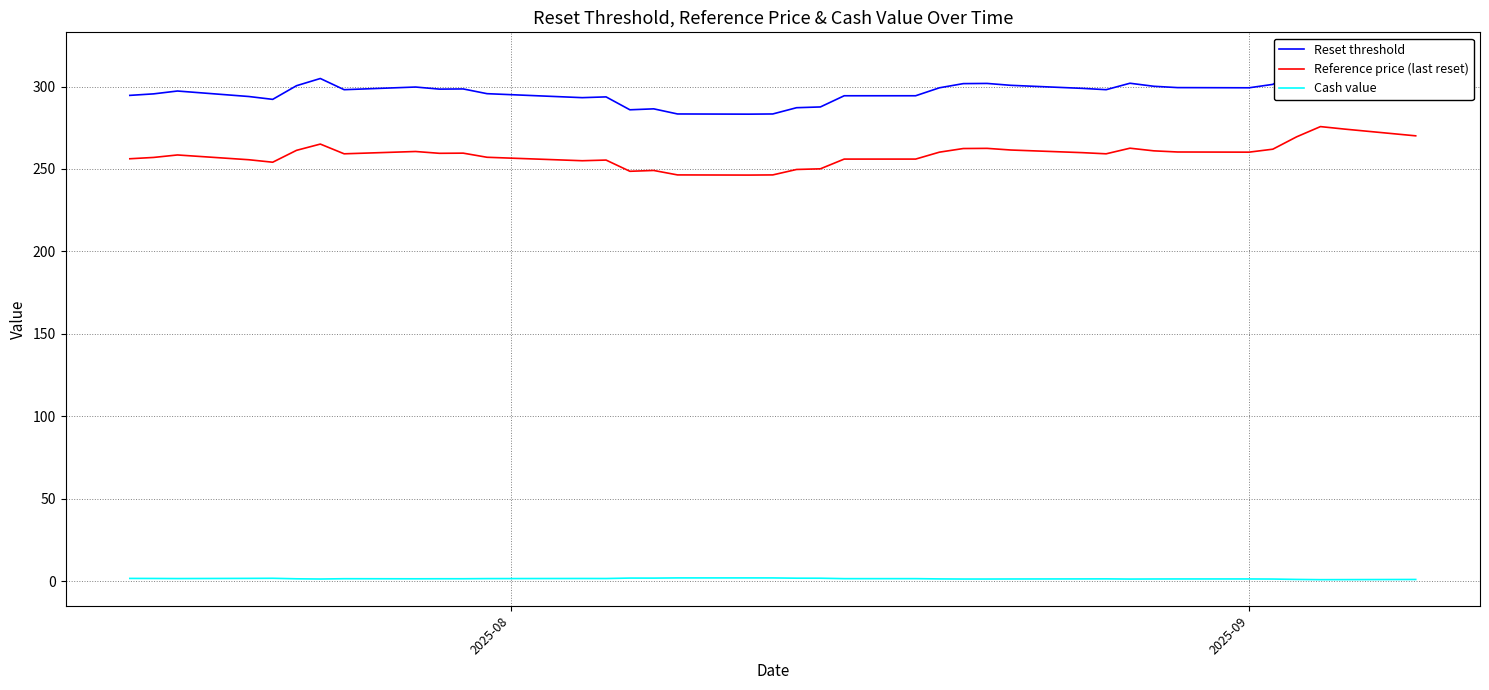

Reading right to left, list all the values displayed in this chart.

Reset threshold: 310.6	315.3	317.1	309.9	301.3	299.2	299.3	300.1	302.0	298.1	298.9	300.7	301.9	301.8	299.2	294.4	294.4	287.6	287.2	287.2	283.4	283.2	283.4	286.5	285.9	293.7	293.2	295.7	298.5	298.4	299.7	298.1	304.9	300.5	292.2	293.9	297.3	295.6	294.6
Reference price (last reset): 270.1	274.2	275.7	269.5	262.0	260.2	260.3	261.0	262.6	259.2	259.9	261.5	262.5	262.4	260.2	256.0	256.0	250.1	249.7	249.7	246.4	246.3	246.4	249.1	248.6	255.4	255.0	257.1	259.6	259.5	260.6	259.2	265.1	261.3	254.1	255.6	258.5	257.0	256.2
Cash value: 1.1	1.0	1.0	1.1	1.3	1.4	1.4	1.4	1.3	1.4	1.4	1.4	1.4	1.4	1.4	1.6	1.6	1.8	1.9	1.9	2.0	2.0	2.0	1.9	1.9	1.7	1.7	1.6	1.5	1.5	1.5	1.5	1.4	1.5	1.8	1.7	1.6	1.7	1.7